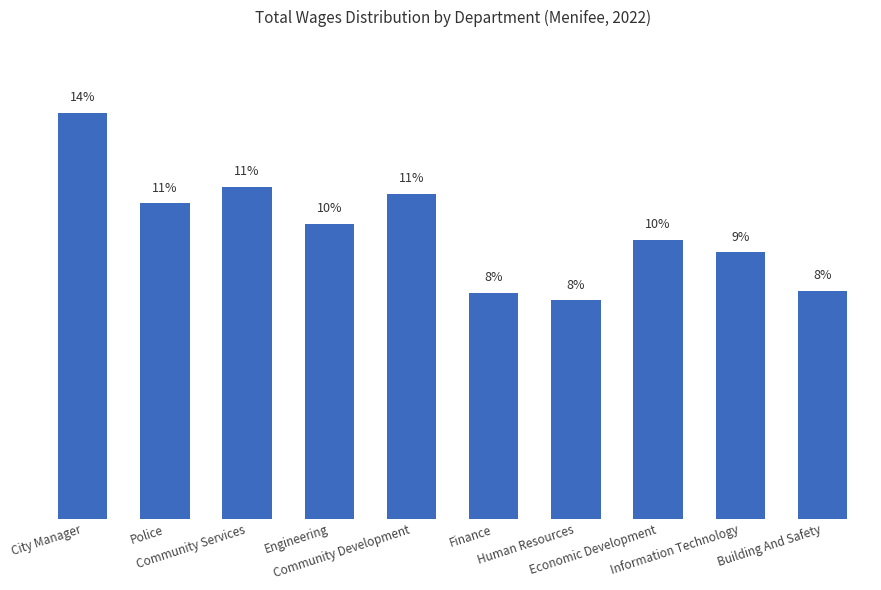

What is the minimum value shown in the chart?

7.6